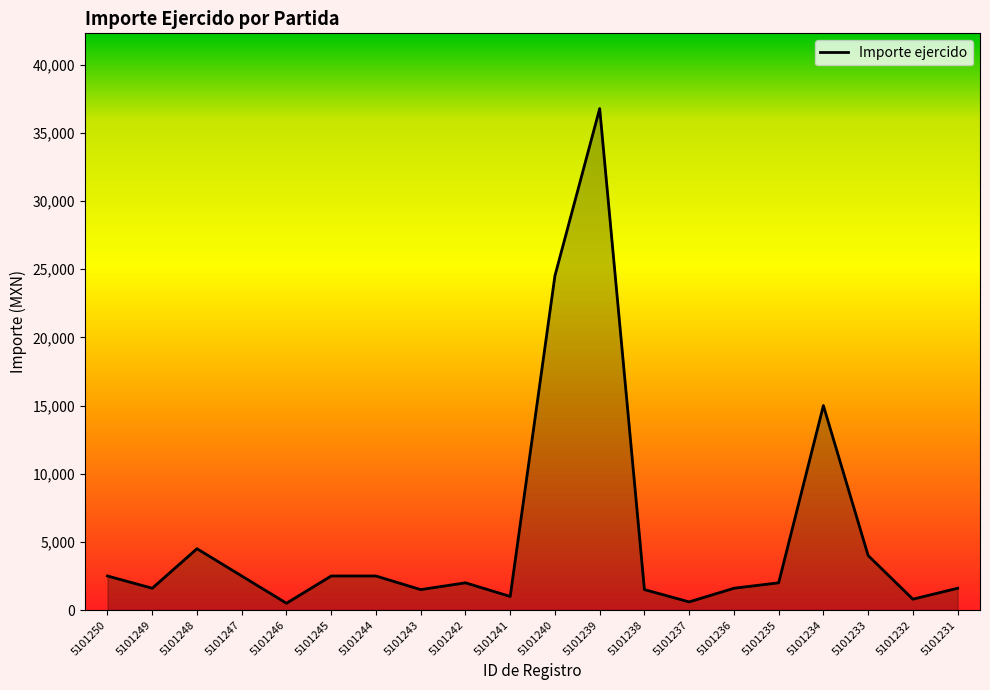

What is the sum of the values at 5101250 and 5101246?

3000.0